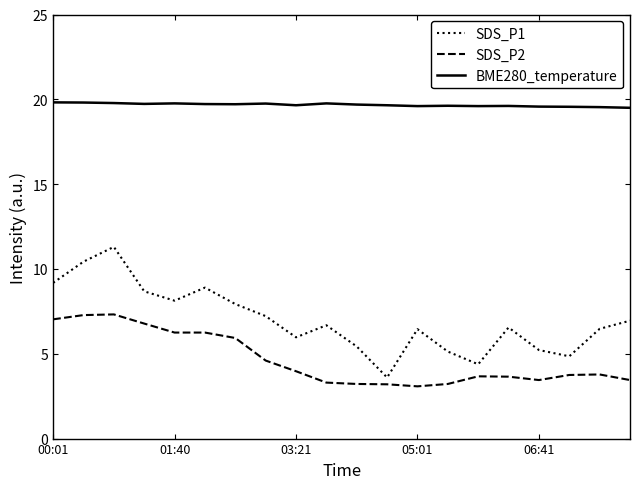

Which series has the largest range (max minus min)?

SDS_P1